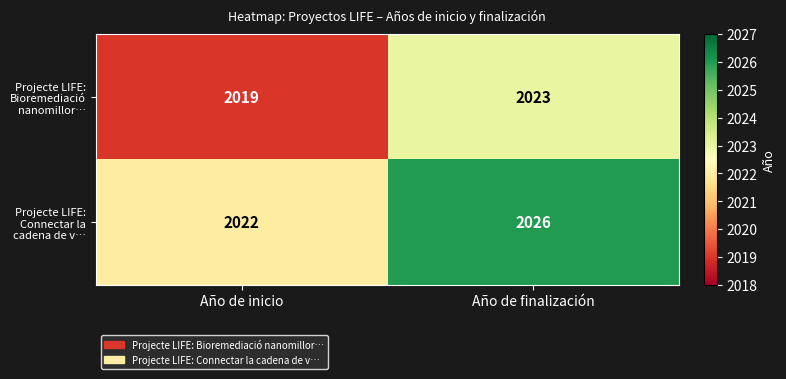

At which label does Projecte LIFE: Connectar la cadena de v… reach its peak?

Año de finalización